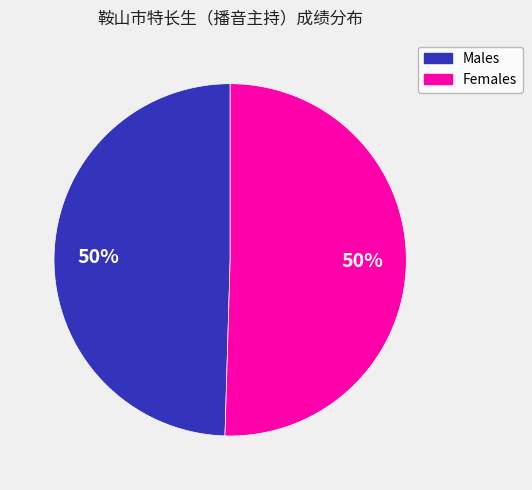

The Females slice represents 38% of the pie. True or false?

False